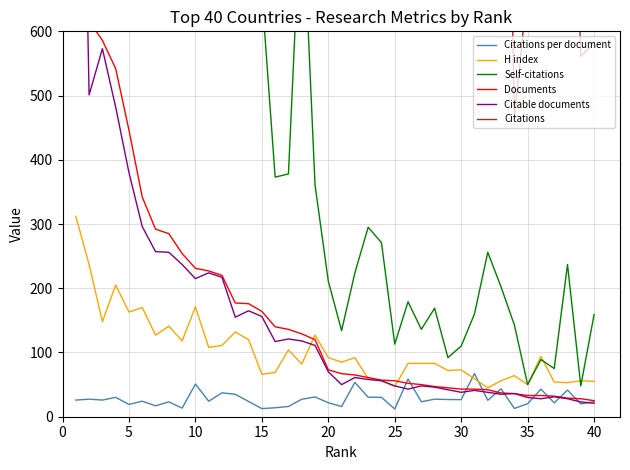

Which series ends up on top after the final intersection of Citations per document and H index?

H index